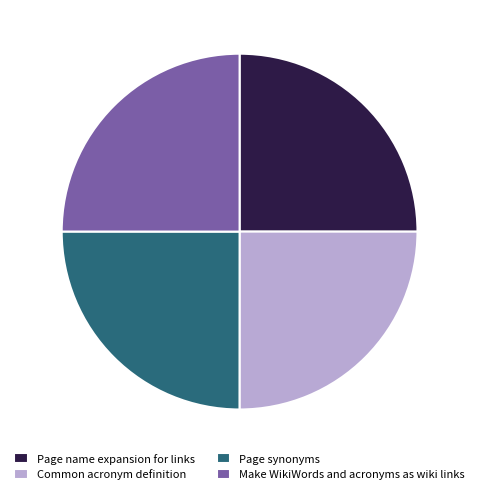

What is the ratio of the value at Common acronym definition to the value at Page name expansion for links?

1.0